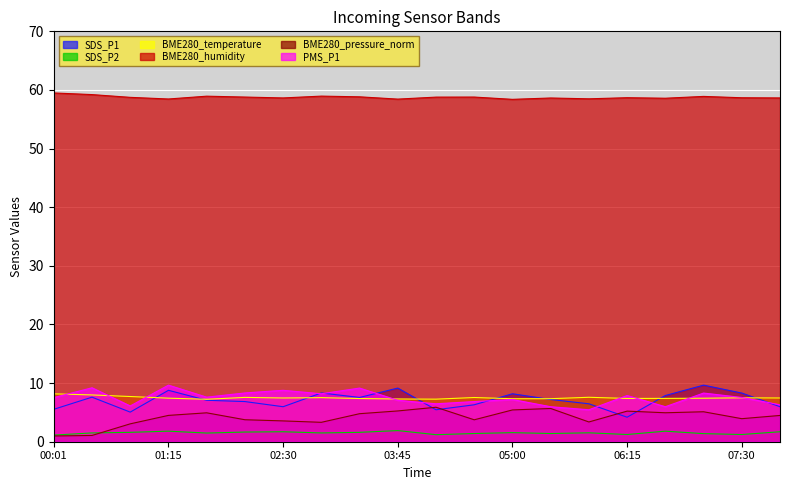

At which category does SDS_P1 reach its first local peak?

00:26